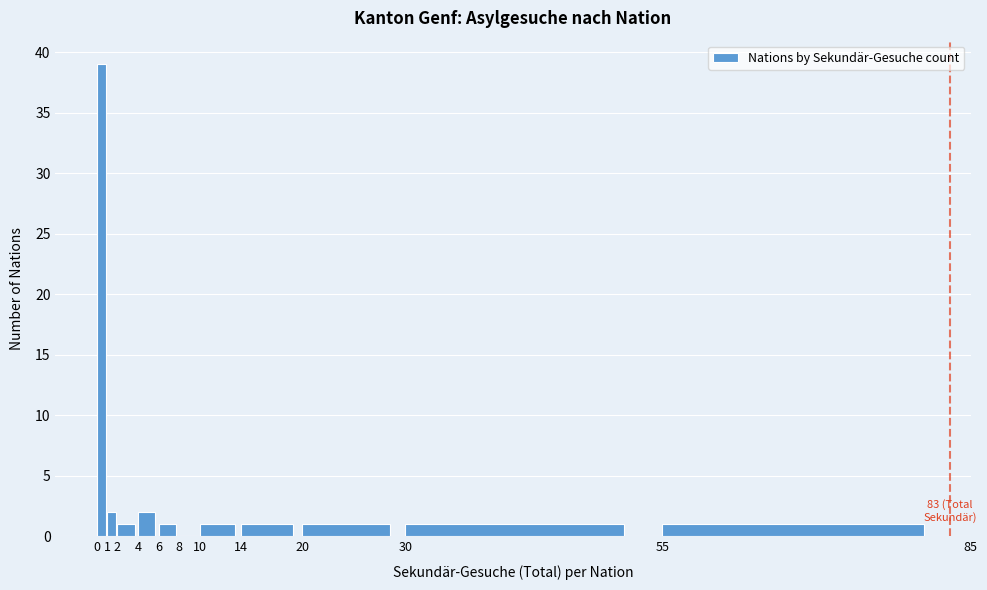

Over which range of the x-axis is the bar tallest?

0 to 1